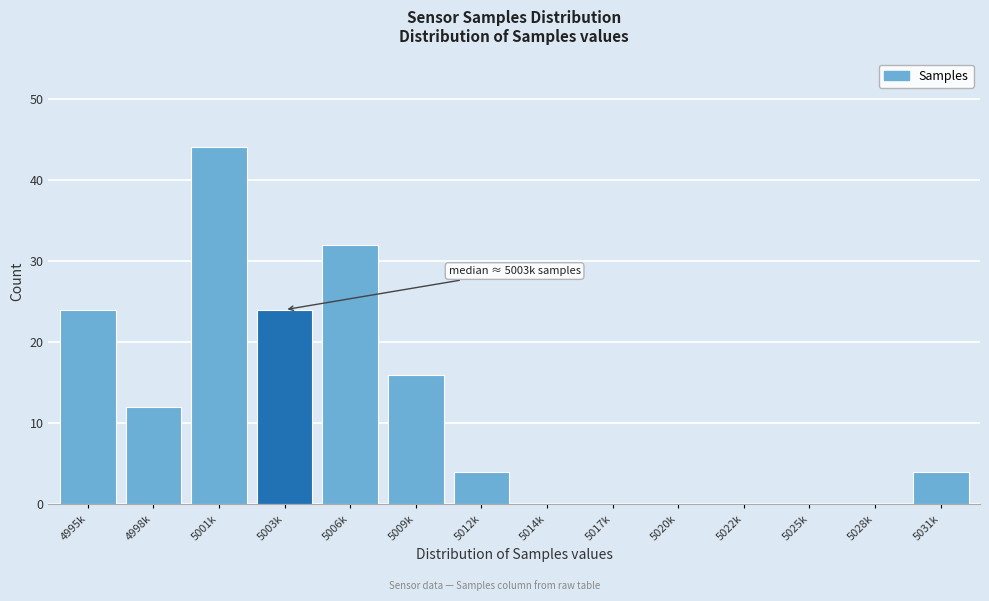

Reading right to left, what are all the values shown in this chart?

5031k=4	5028k=0	5025k=0	5022k=0	5020k=0	5017k=0	5014k=0	5012k=4	5009k=16	5006k=32	5003k=24	5001k=44	4998k=12	4995k=24